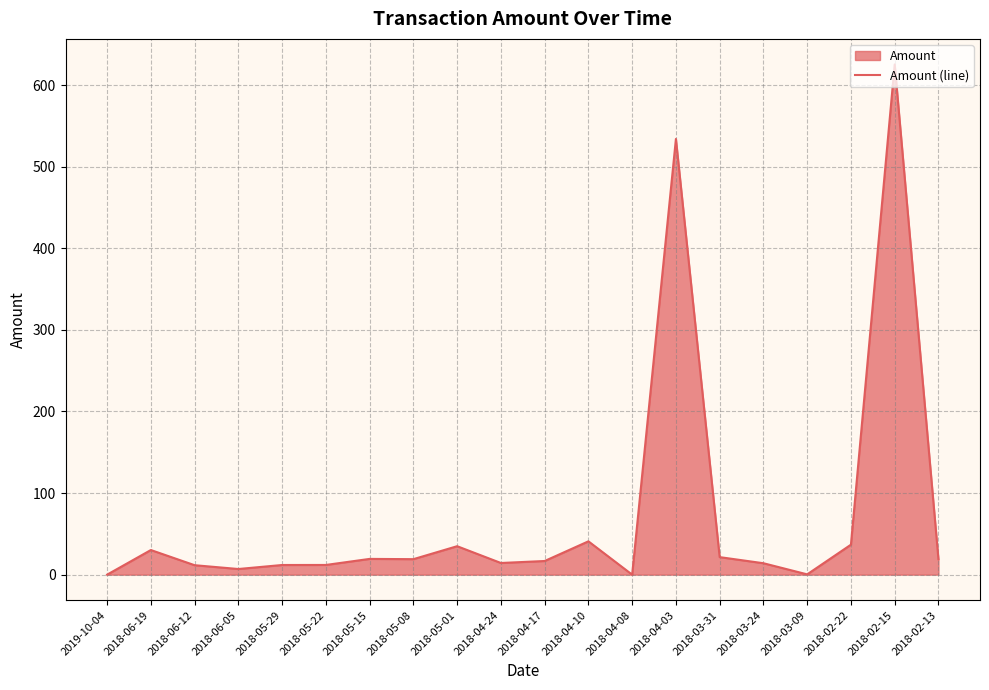

What is the value of the 15th point from the left?

21.5